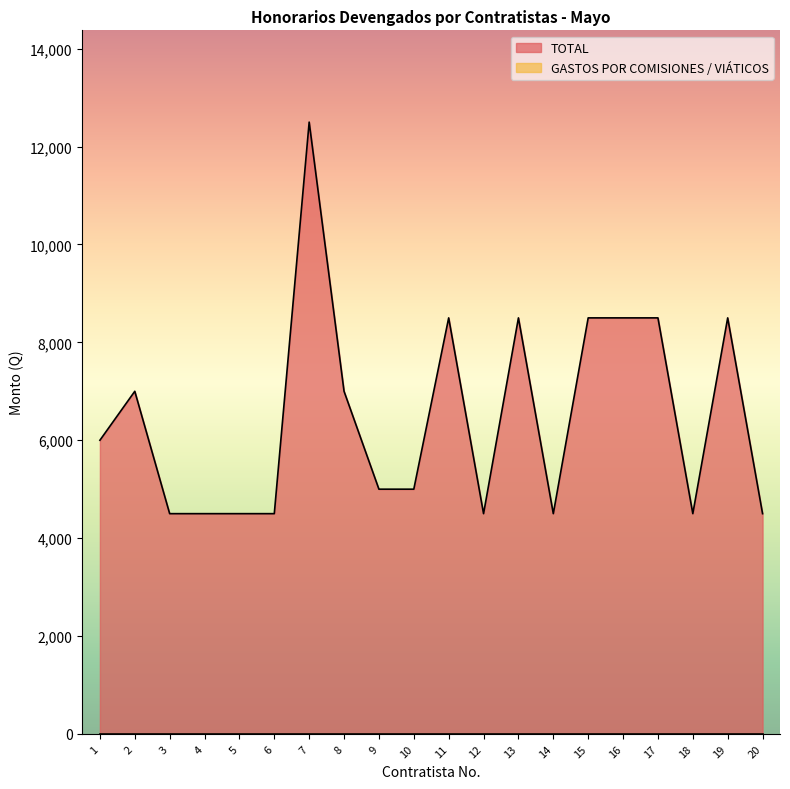

What is the change in value from 9 to 20?

-500